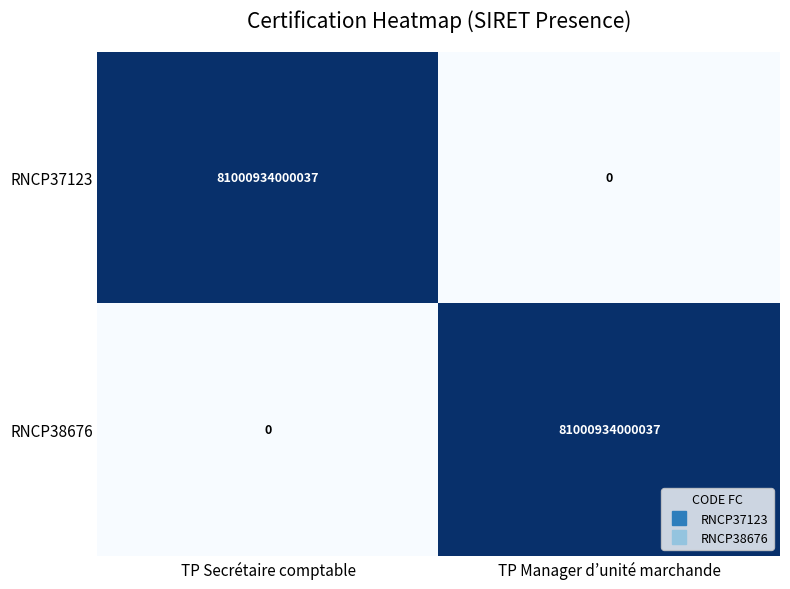

Where is RNCP38676 nearest to the value 40500467000018?

TP Secrétaire comptable